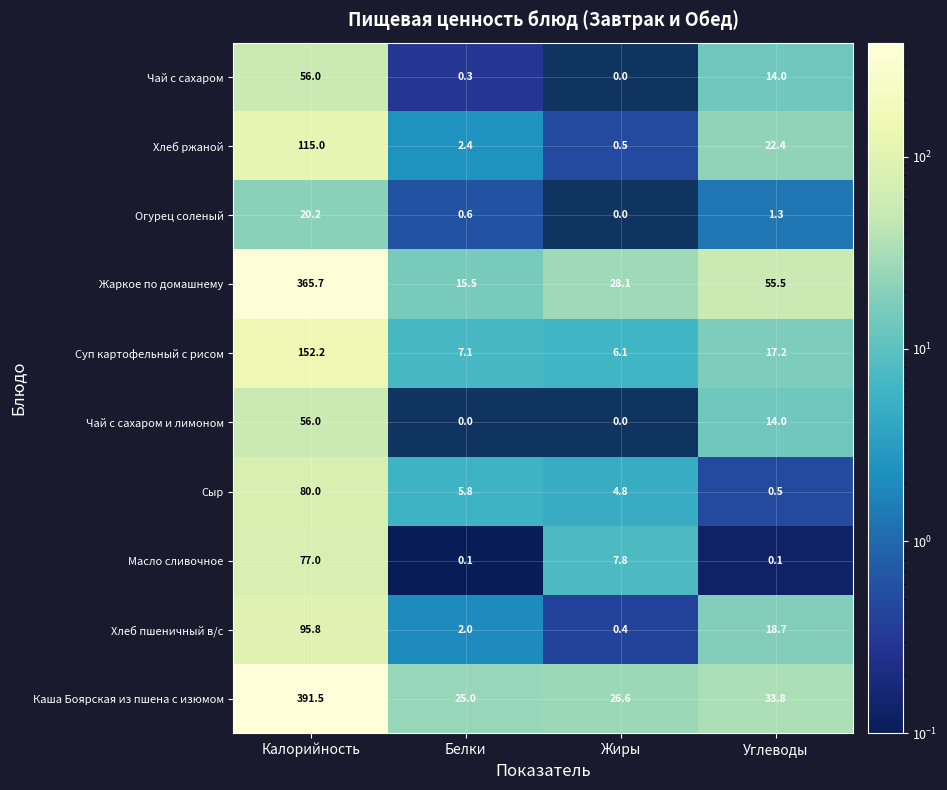

At how many categories does at least one series exceed 43?

2